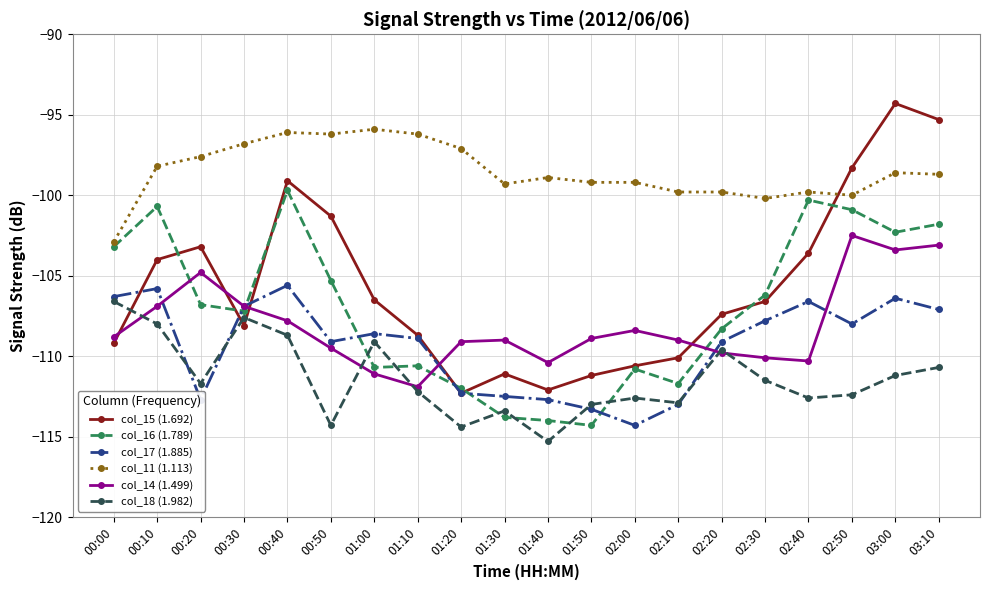

What position from the left is 02:30?

16